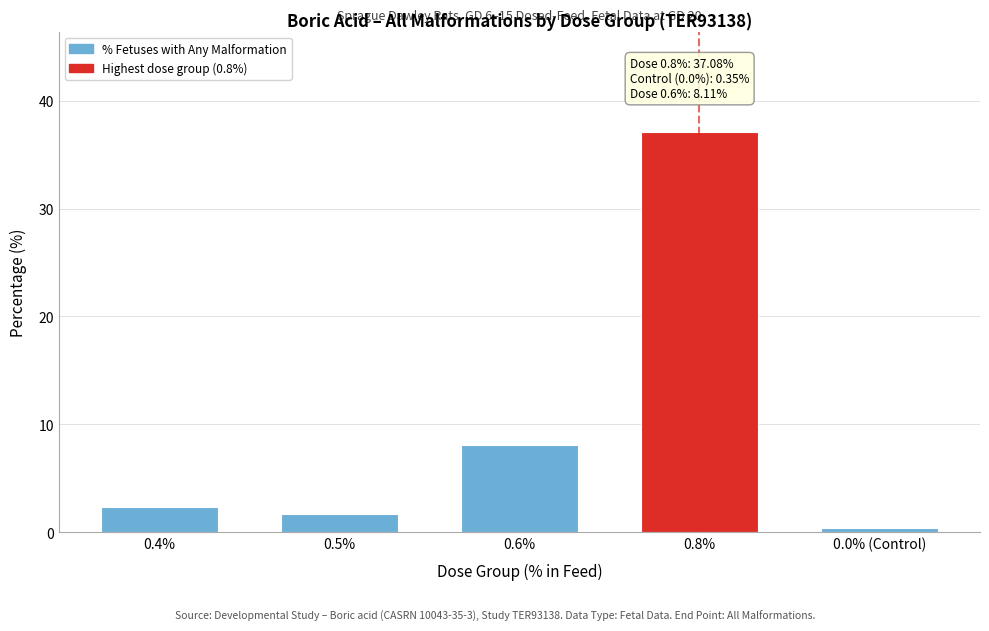

What is the label of the 1st bar from the left?

0.4%